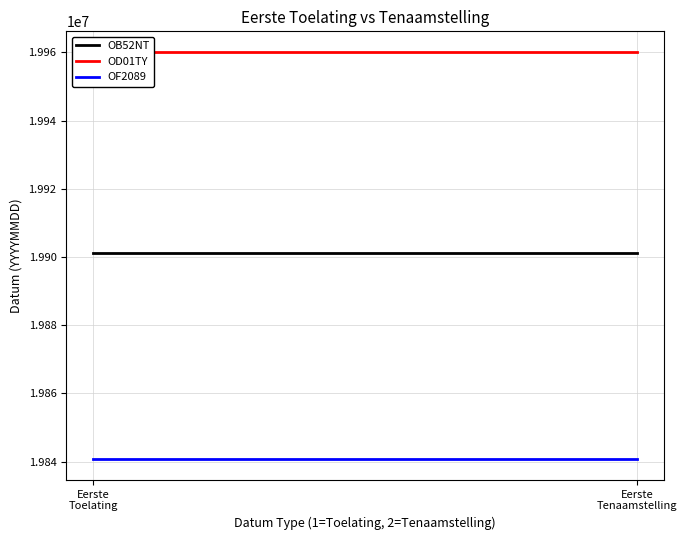

Reading left to right, transcribe all the data shown in this chart.

OB52NT: 19901122	19901122
OD01TY: 19960216	19960216
OF2089: 19840620	19840620